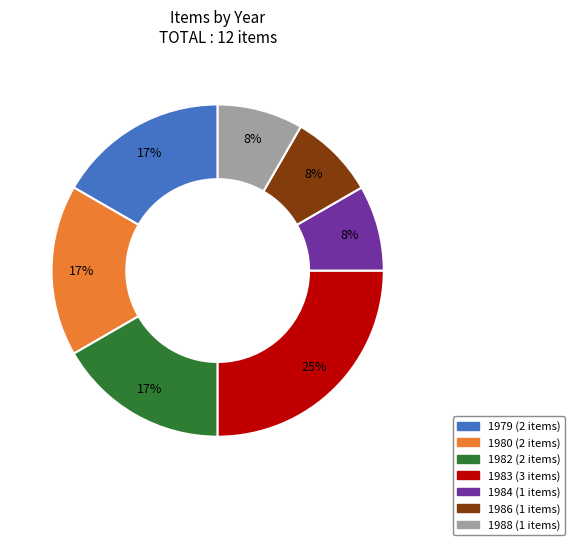

Is there a majority slice in this chart?

No